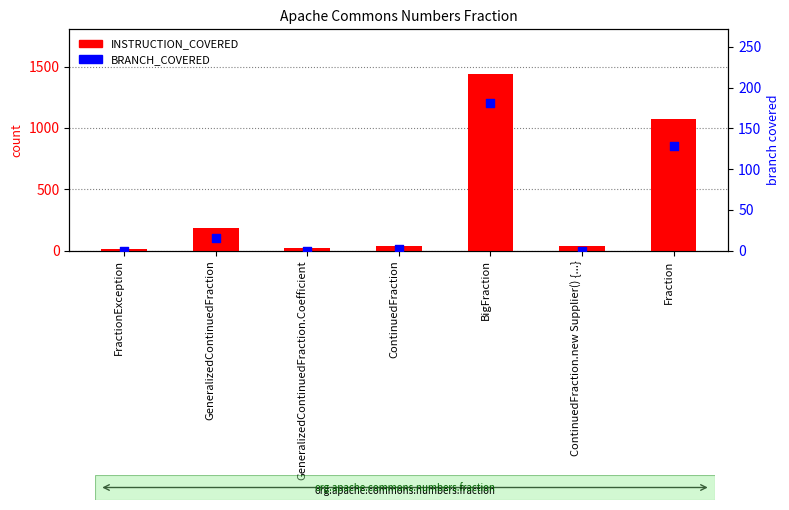

What is the total value across all series at FractionException?

10